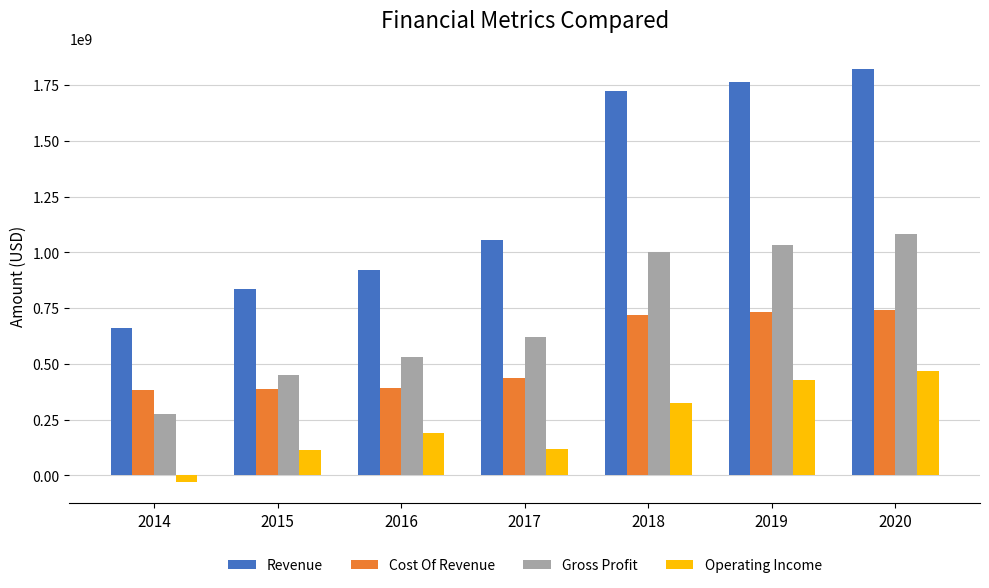

What is the spread (max minus min) of values at 2020?

1354991000